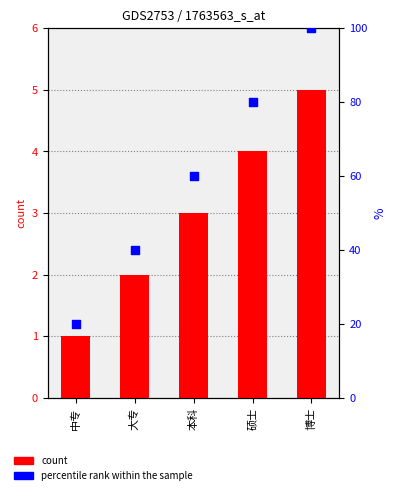

What are all the series names shown in the legend?

count, percentile rank within the sample